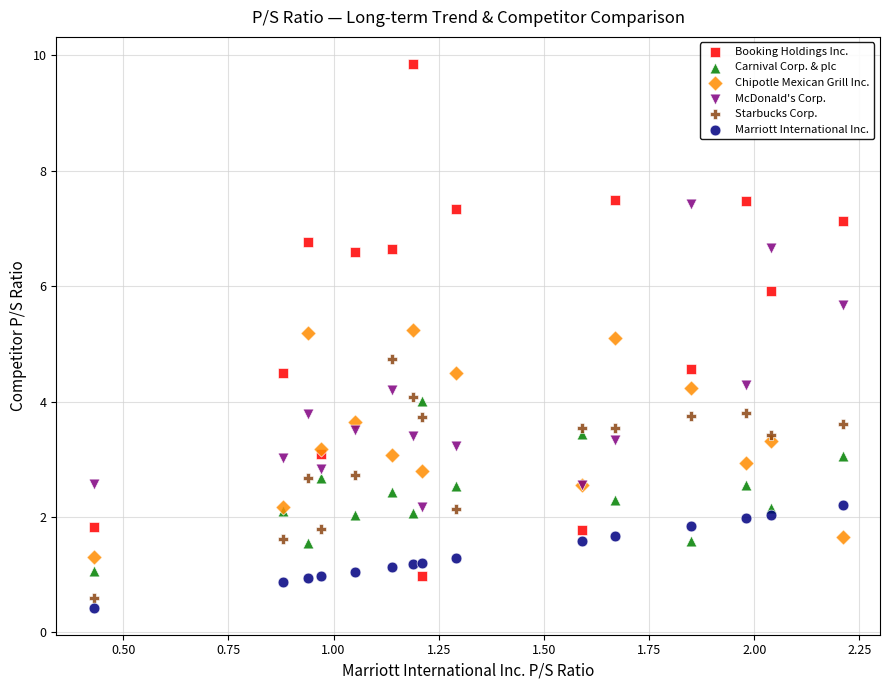

What is the X range (max minus min) for the scatter plot?

1.8